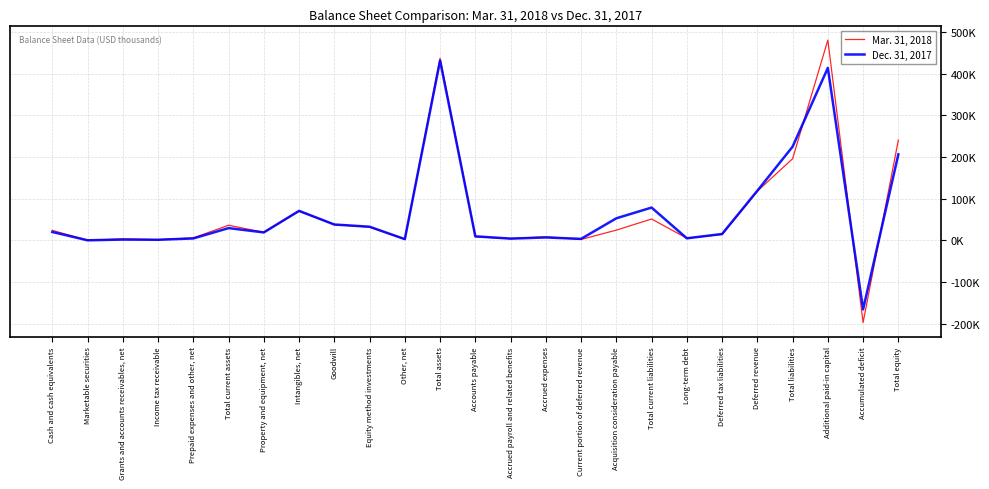

At which label is Dec. 31, 2017 closest to 133246?

Deferred revenue